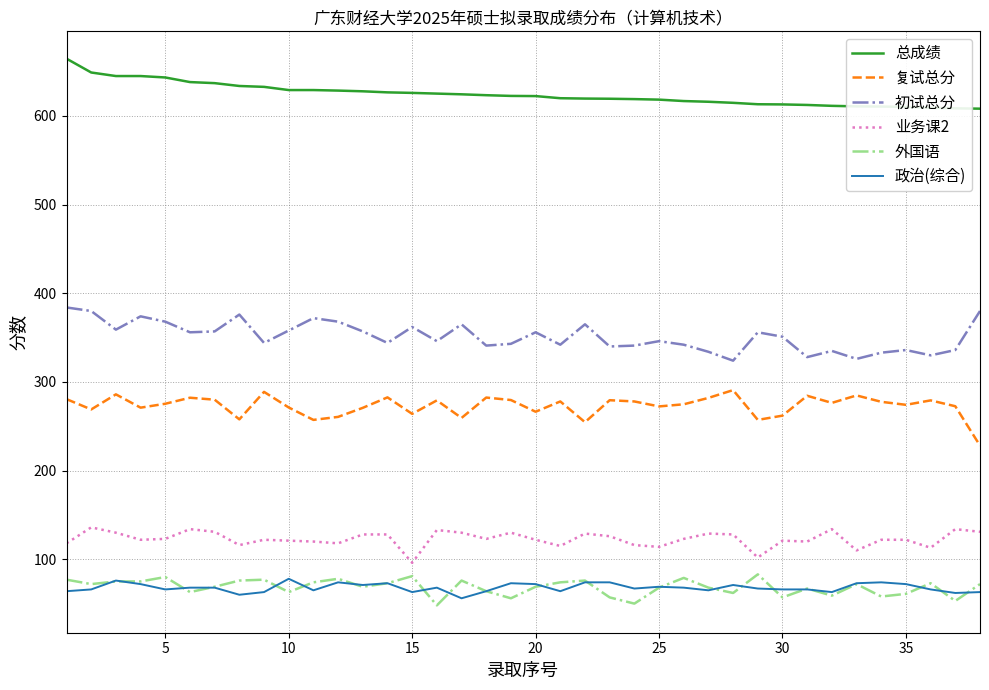

What is the minimum value for 业务课2?

96.0